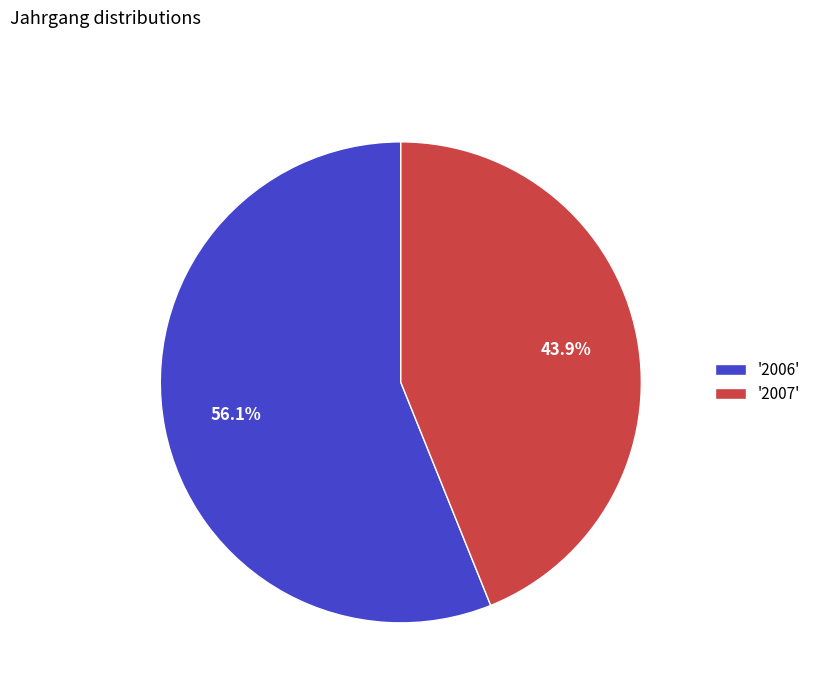

Which has a higher value, '2006' or '2007'?

'2006'